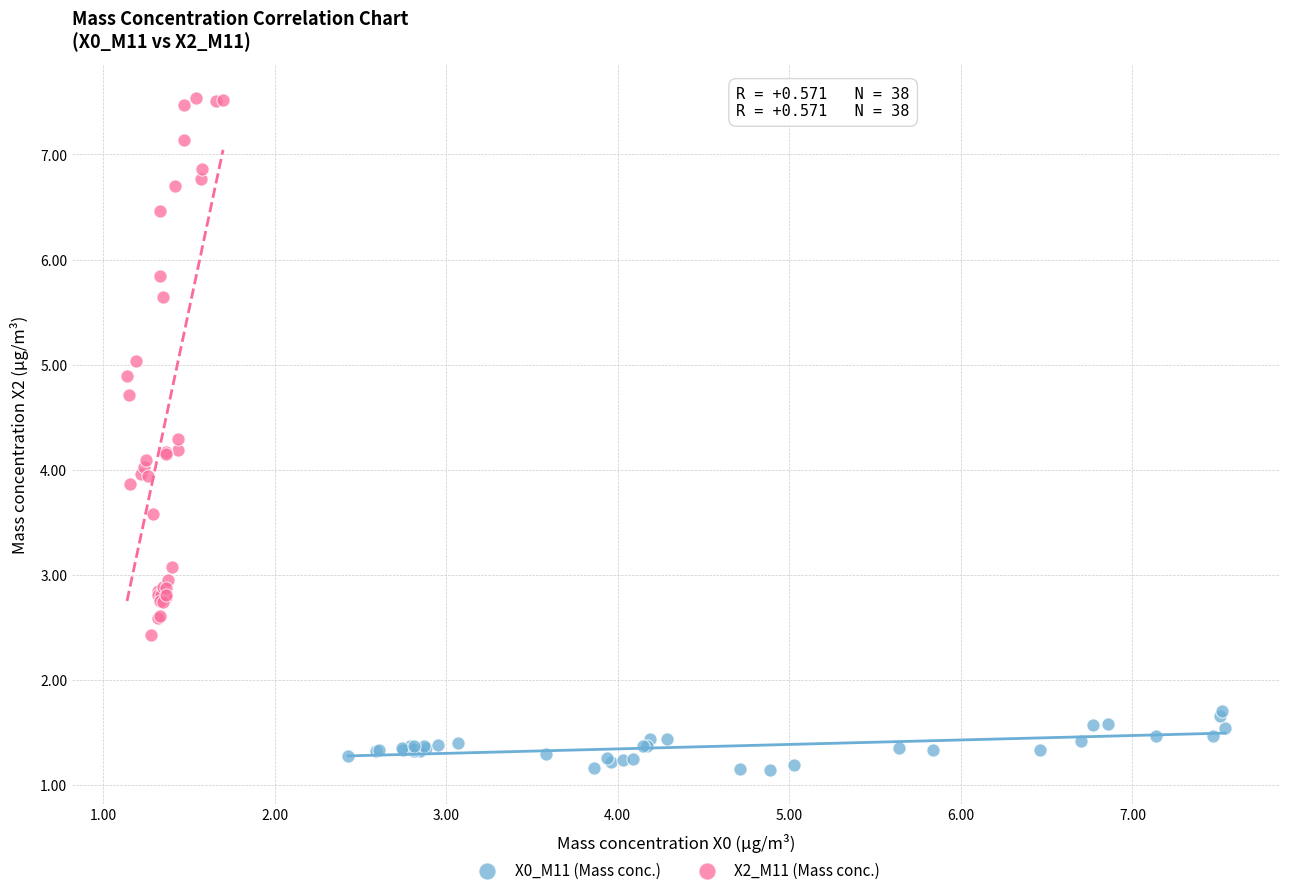

Which series contains the highest Y value?

X2_M11 (Mass conc.)